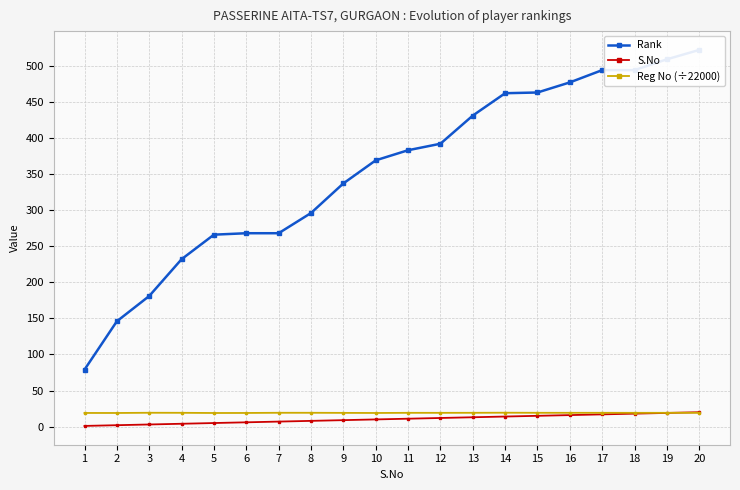

What is the value of the Rank point at the 4th from the left?

232.0